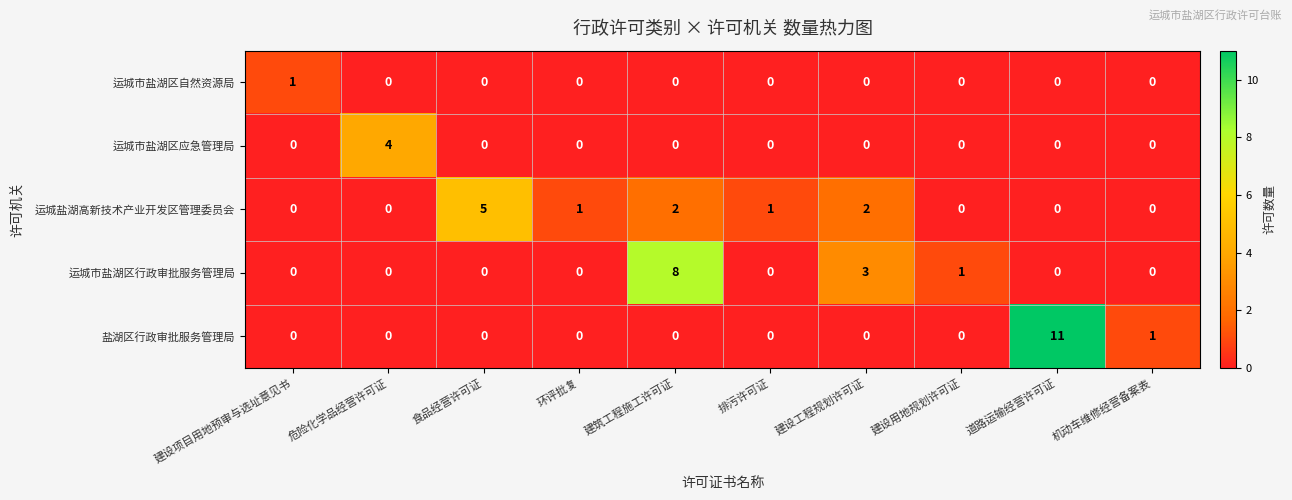

How many 运城市盐湖区行政审批服务管理局 values are between 0 and 1?

8